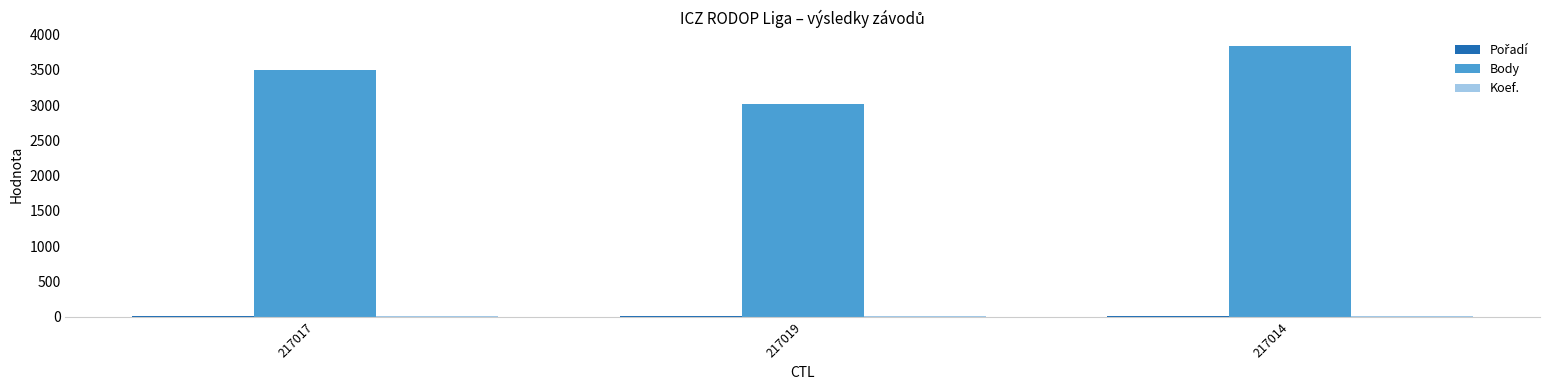

The value of Body at 217019 is 3024. True or false?

True